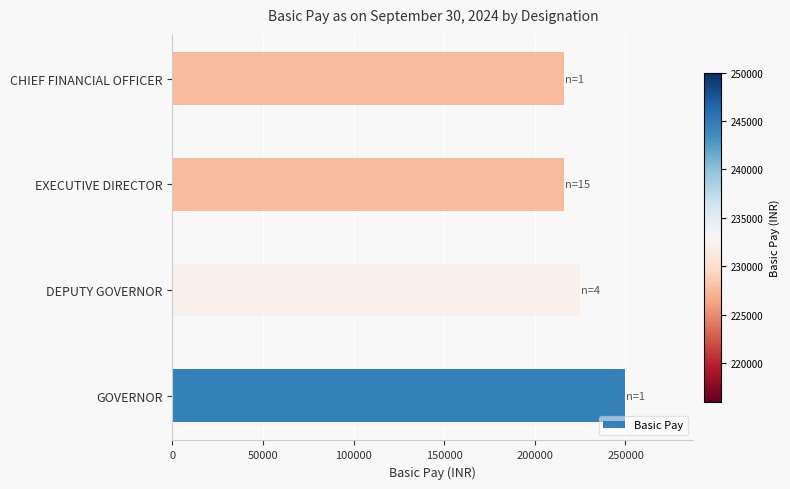

What is the sum of all values?

907000